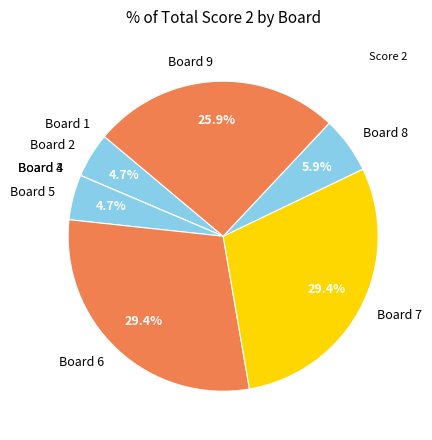

Is Board 6 the majority of the pie?

No